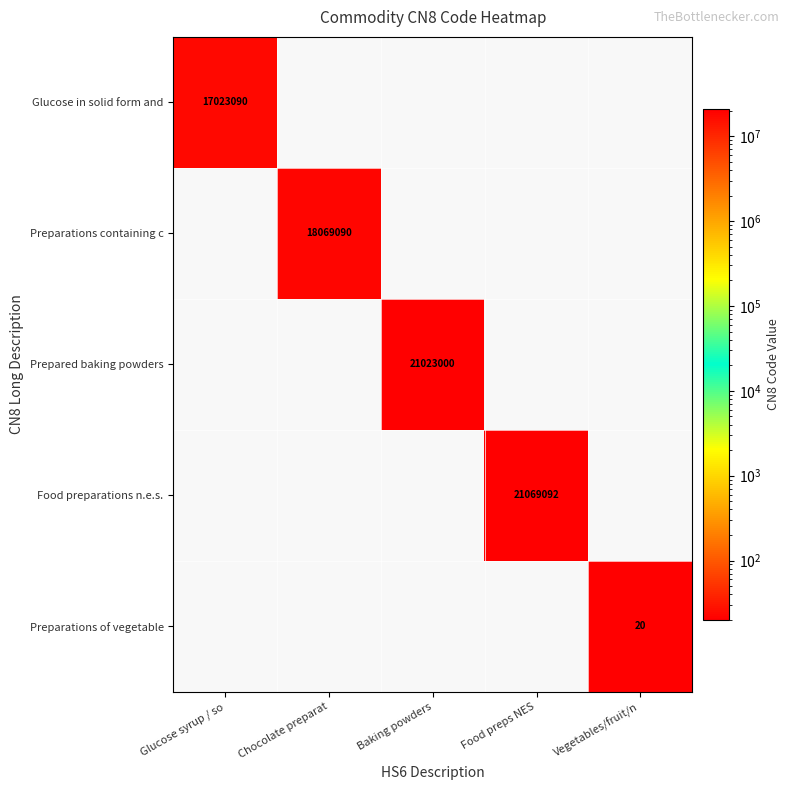

Count the number of data series in this chart.

5